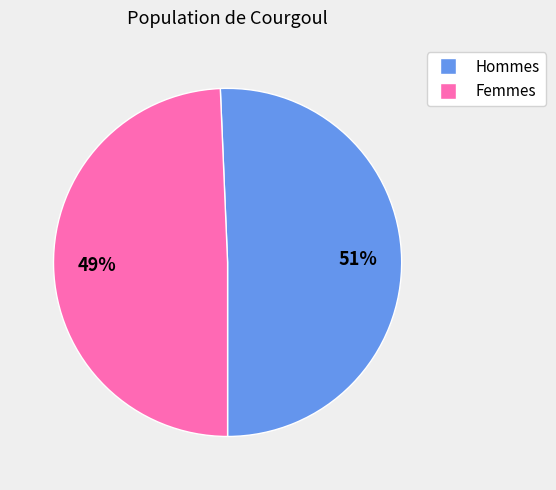

How many slices are in this pie chart?

2